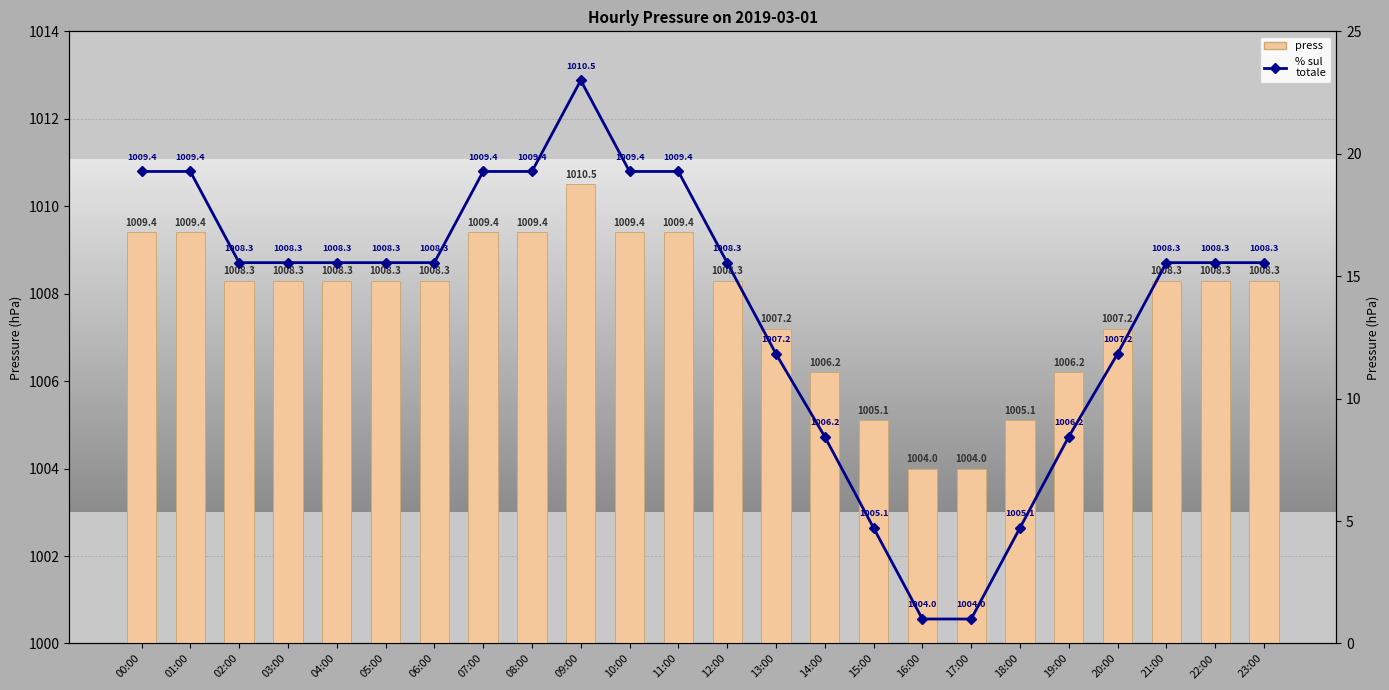

What is the approximate value of % sul
totale at 21:00?

15.6